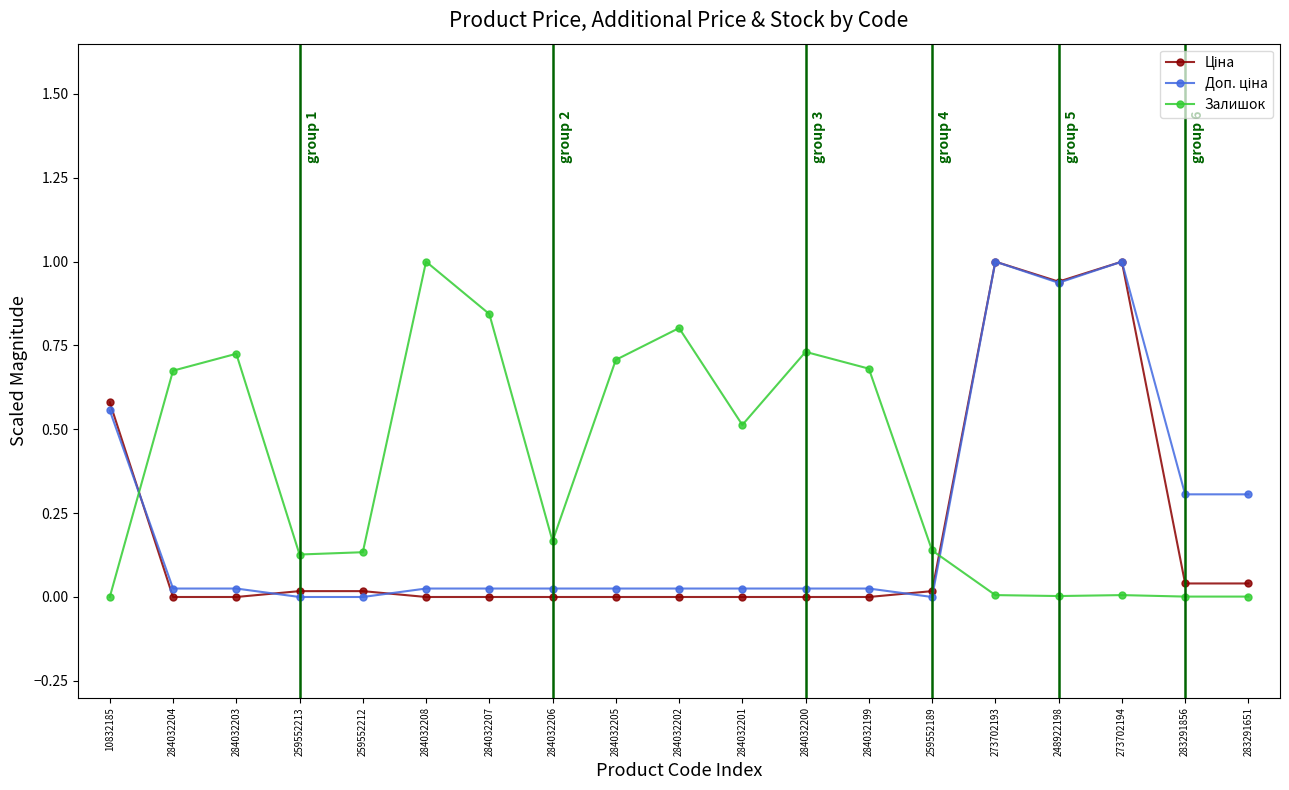

Which series has the largest total across all categories?

Залишок